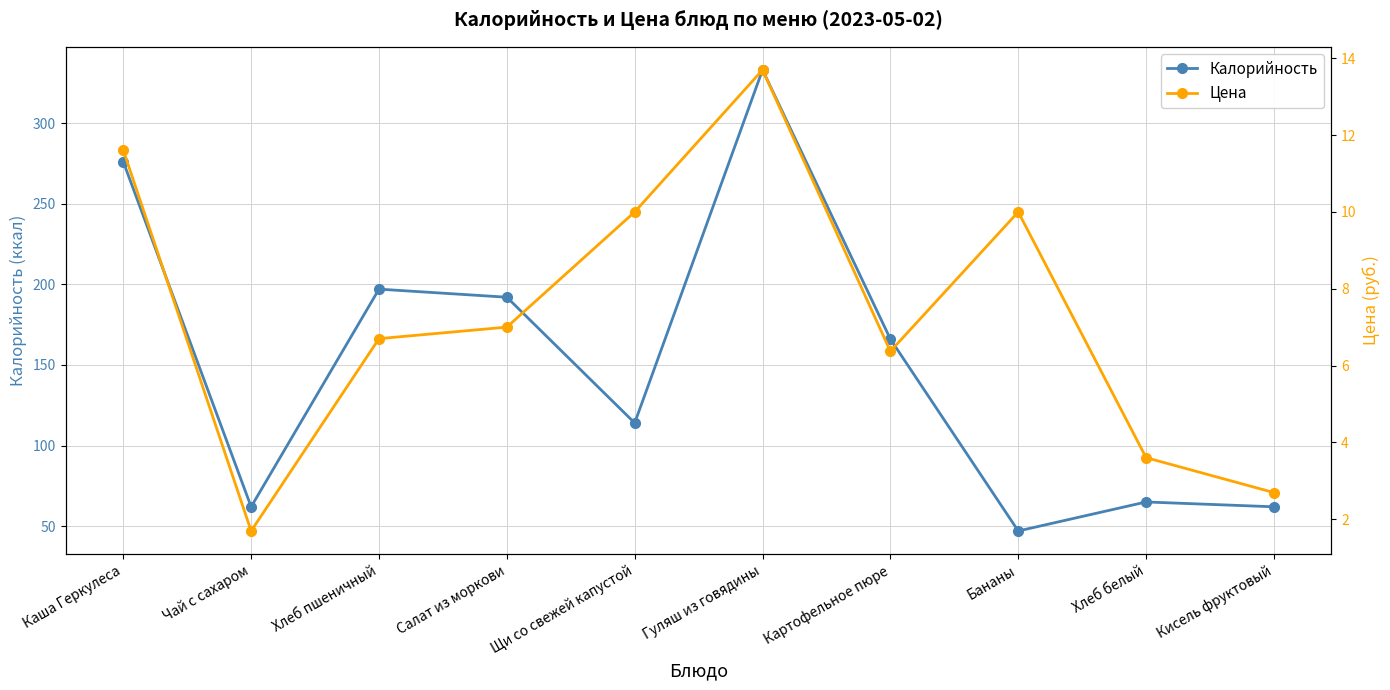

Reading left to right, extract all data points from this chart.

Калорийность: 276.0	62.0	197.0	192.0	114.0	333.0	166.0	47.0	65.0	62.0
Цена: 11.6	1.7	6.7	7.0	10.0	13.7	6.4	10.0	3.6	2.7